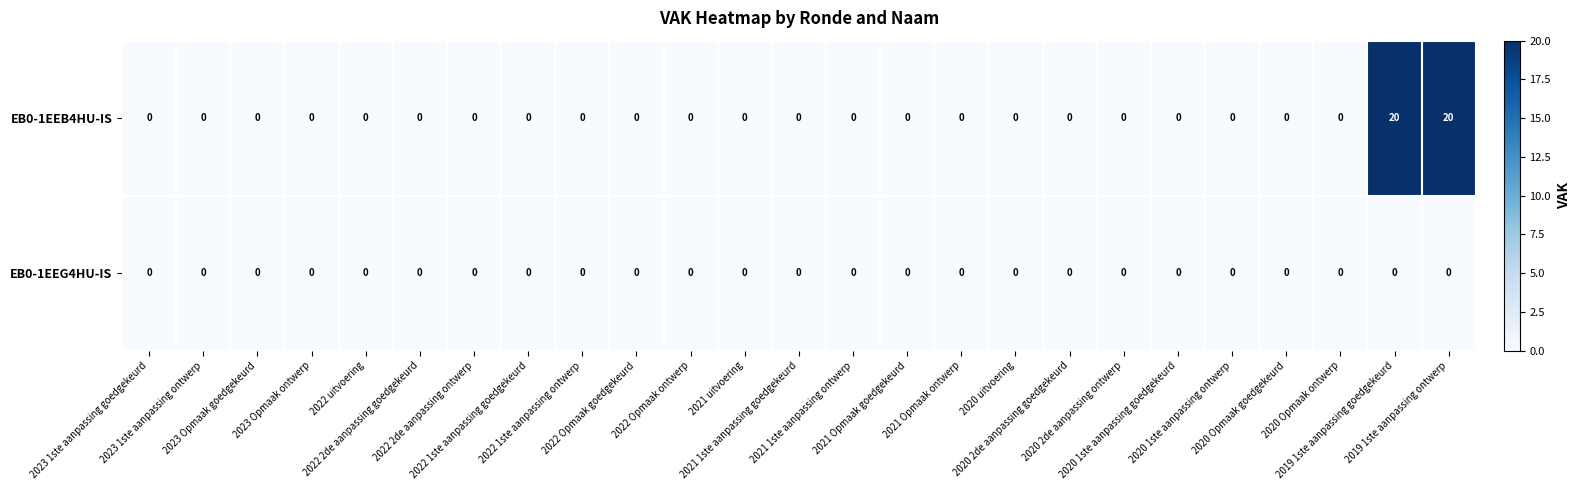

What is the maximum value shown in the chart?

20